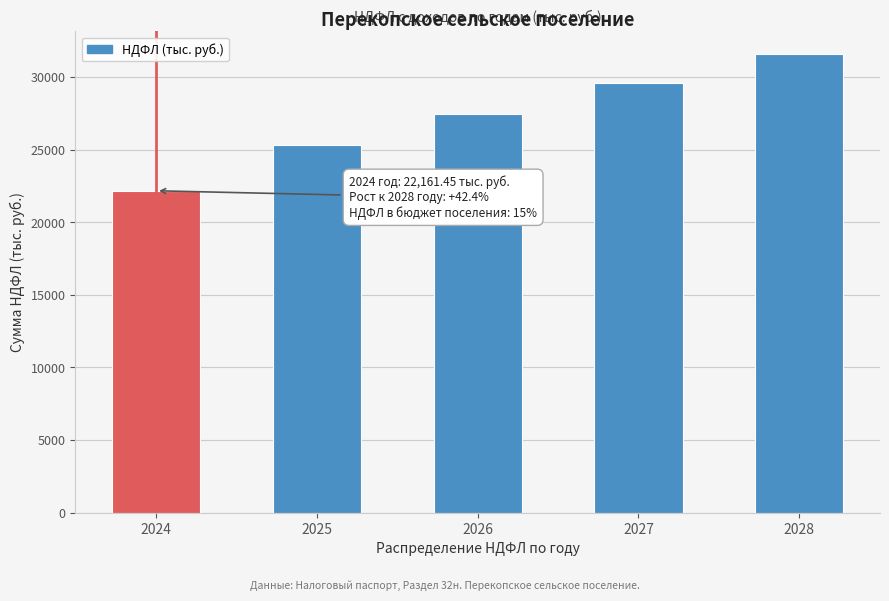

Reading left to right, transcribe all the data shown in this chart.

2024=22161.5	2025=25308.4	2026=27434.3	2027=29546.7	2028=31555.9